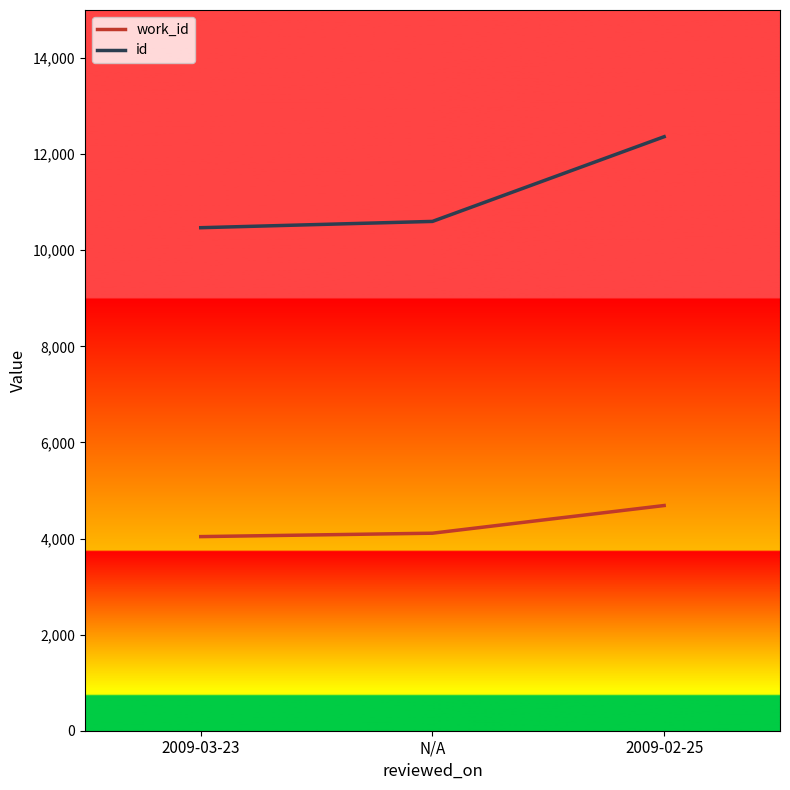

The work_id series shows 4040 at 2009-03-23. True or false?

True